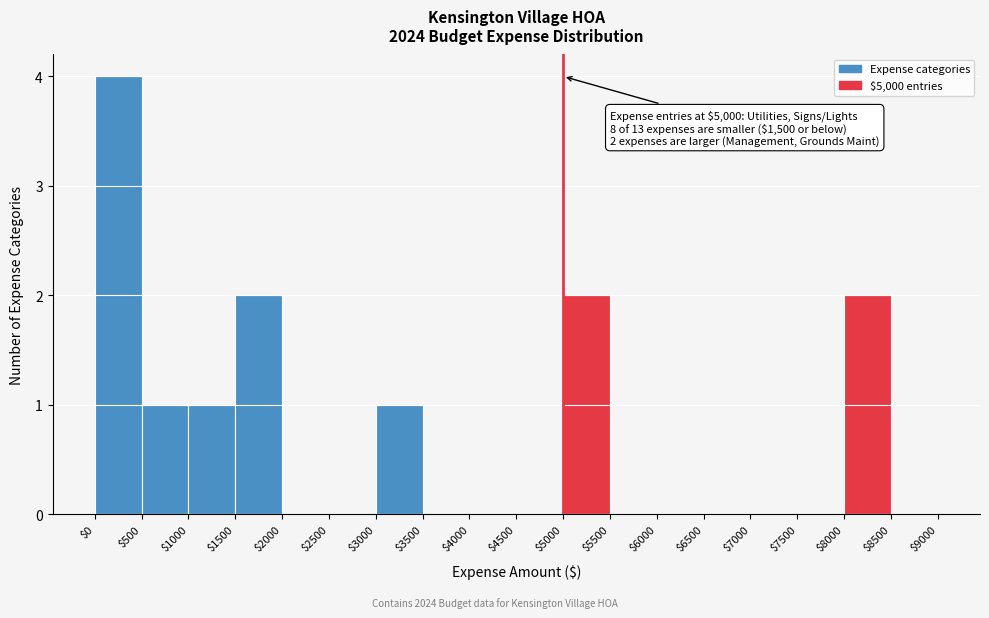

Which range on the x-axis has the tallest bar?

$0 to $500